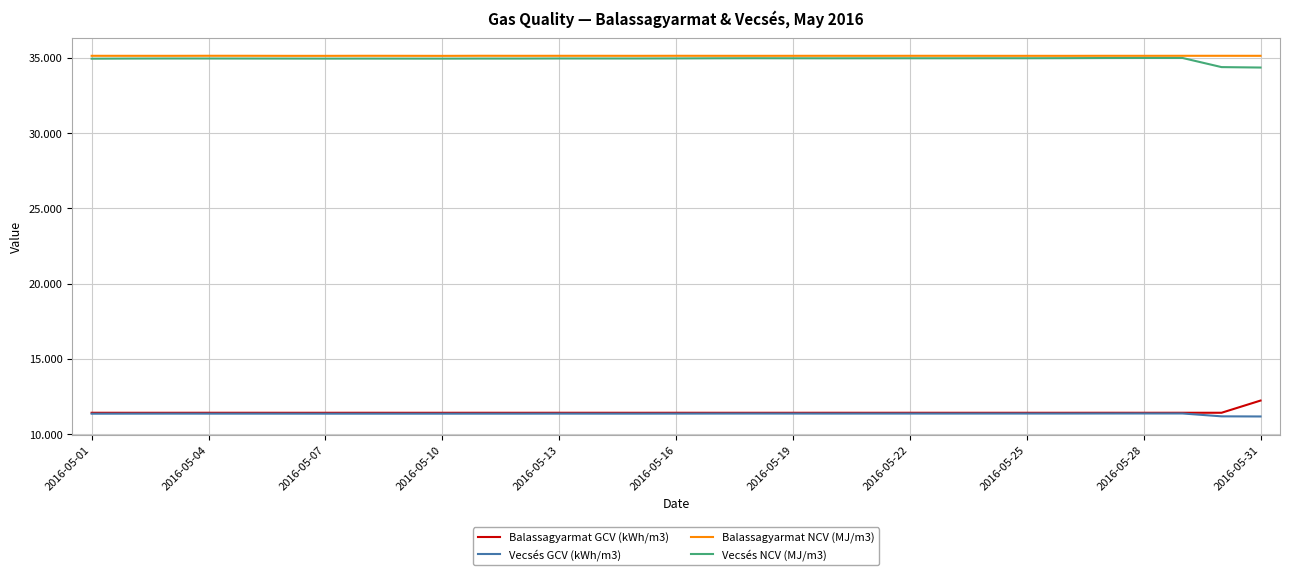

What is the maximum value shown in the chart?

35.1